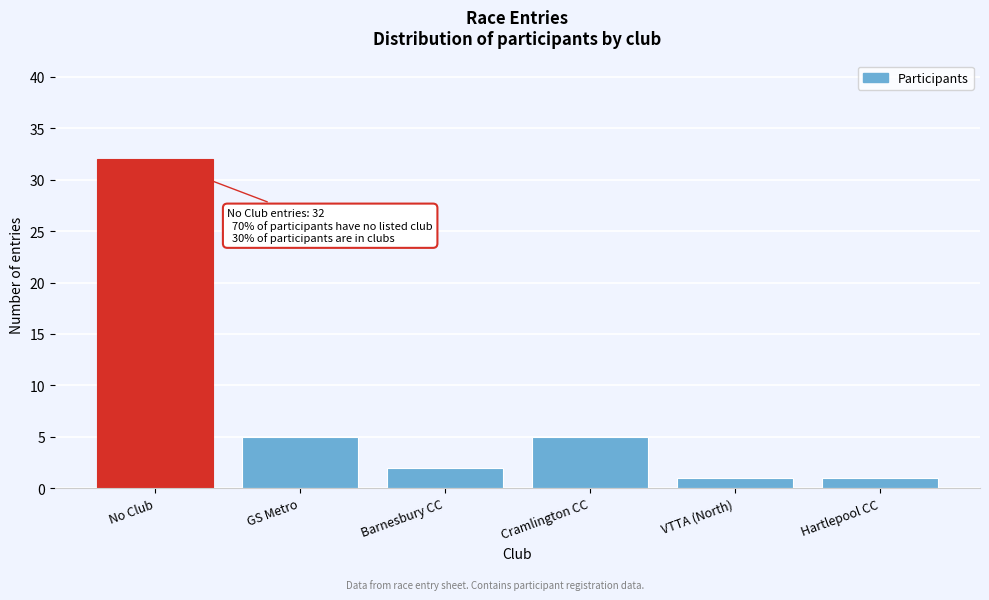

Reading left to right, transcribe all the data shown in this chart.

32	5	2	5	1	1